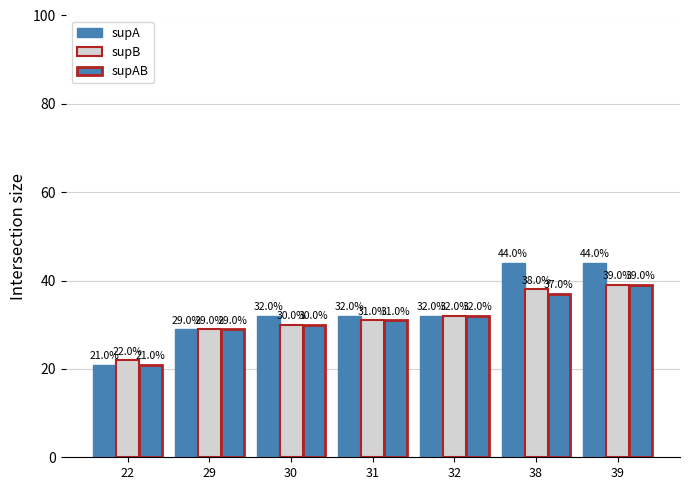

What is the total value across all series at 32?

96